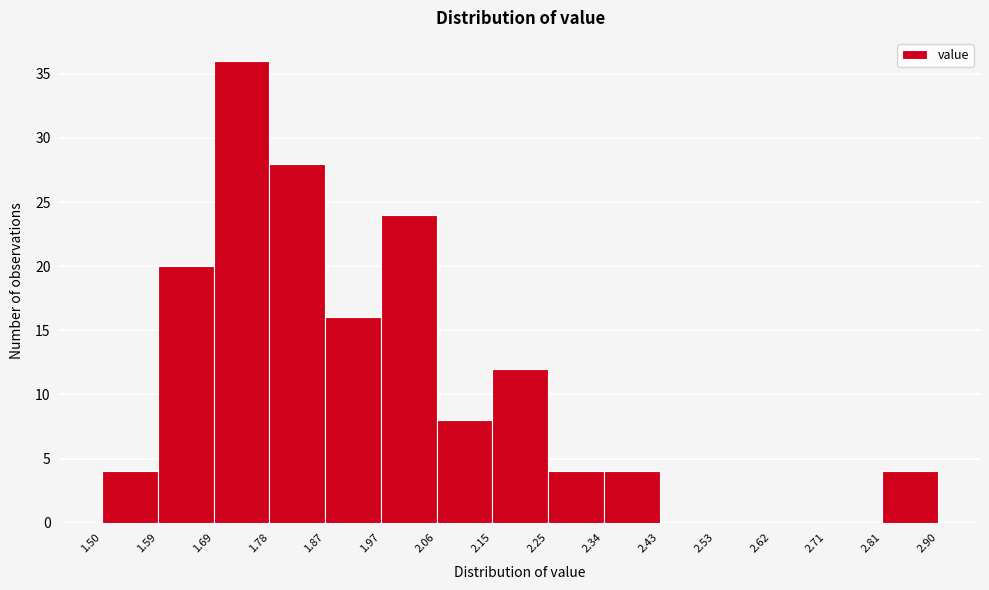

How tall is the bar that spans 1.97 to 2.06 on the x-axis? The values are not printed on the chart, so give them approximately, as read against the axis.

24